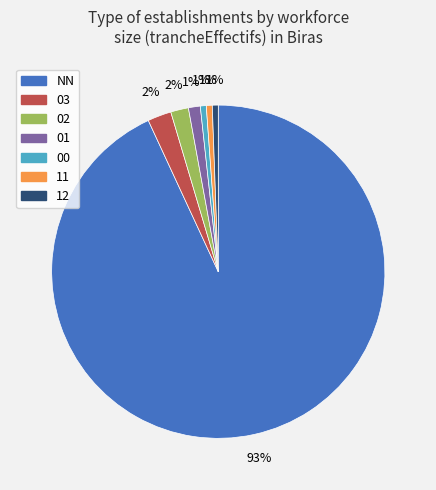

To the nearest percent, what is the difference between the 02 and 01 slice percentages?

1%